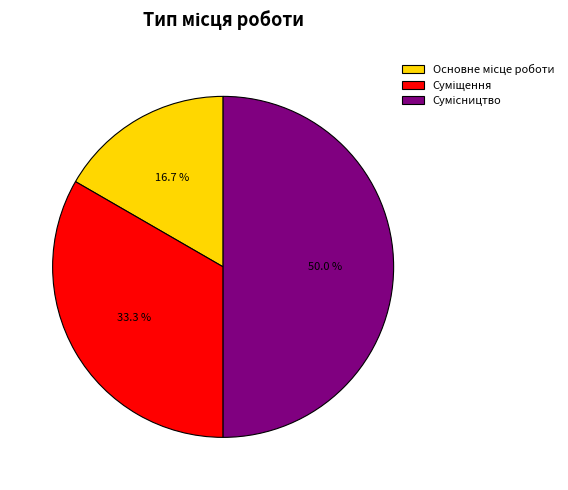

To the nearest percent, what portion does Суміщення represent?

33%